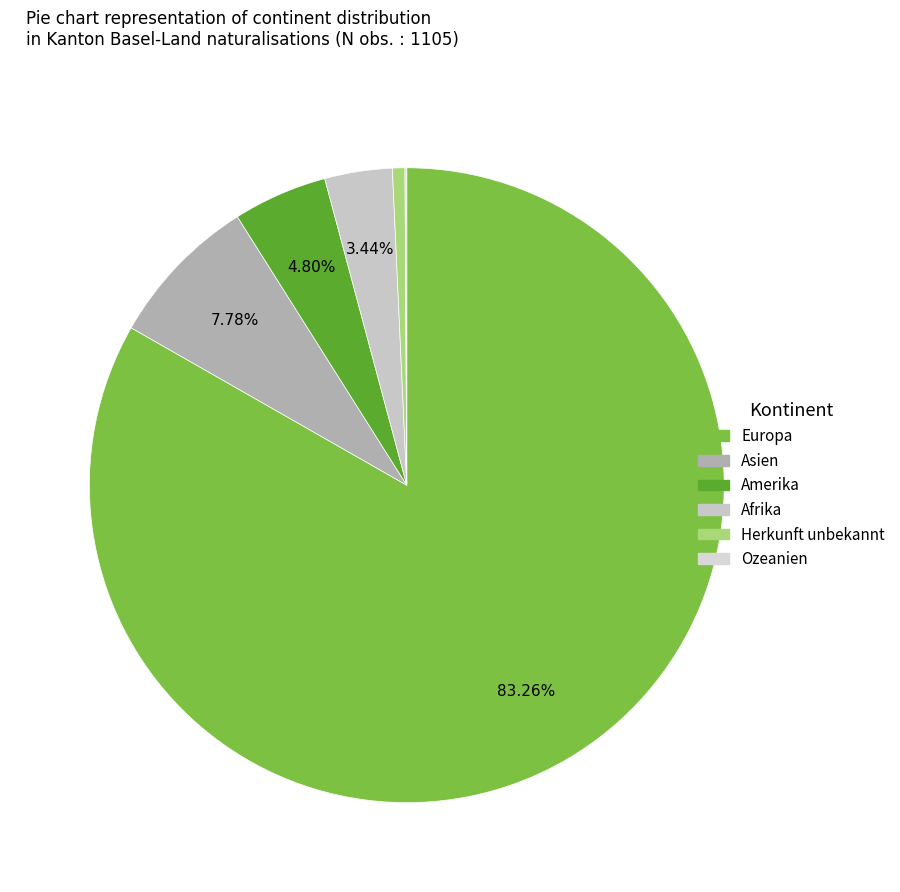

What is the smallest slice in the pie chart?

Ozeanien